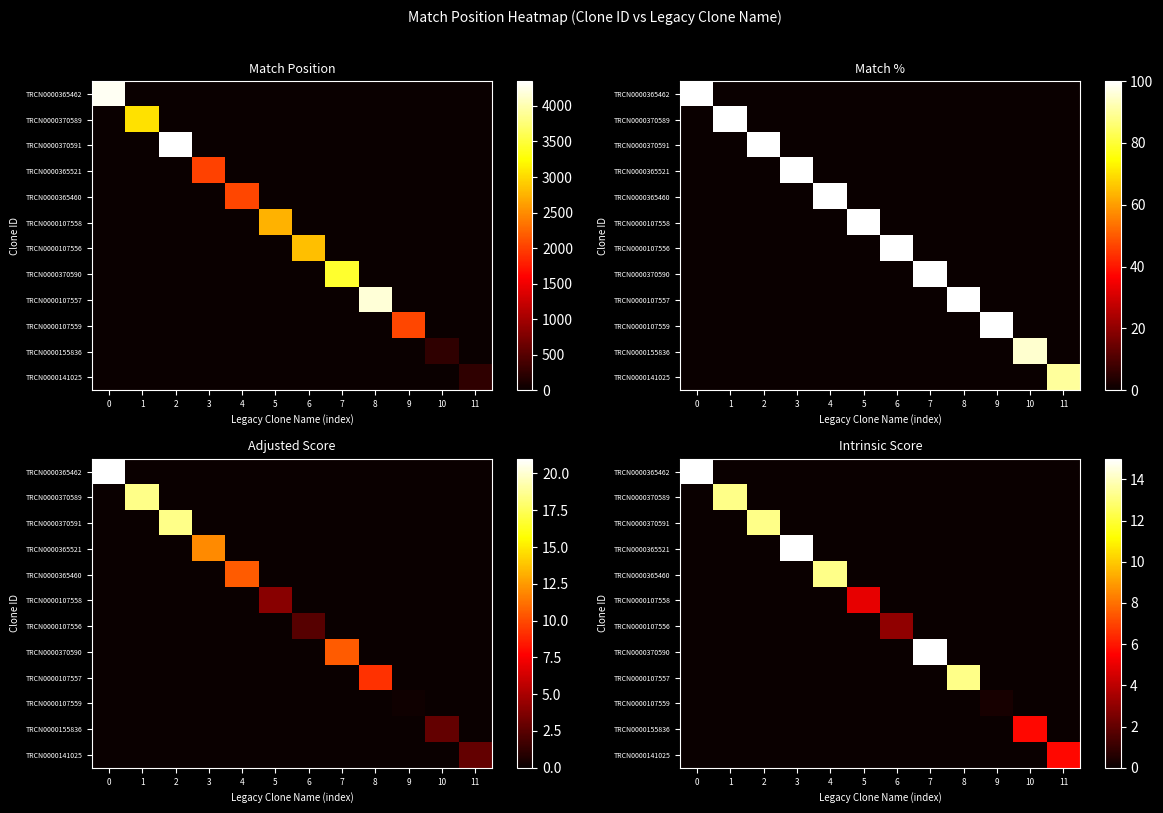

How many values in the TRCN0000370590 series exceed 0?

1